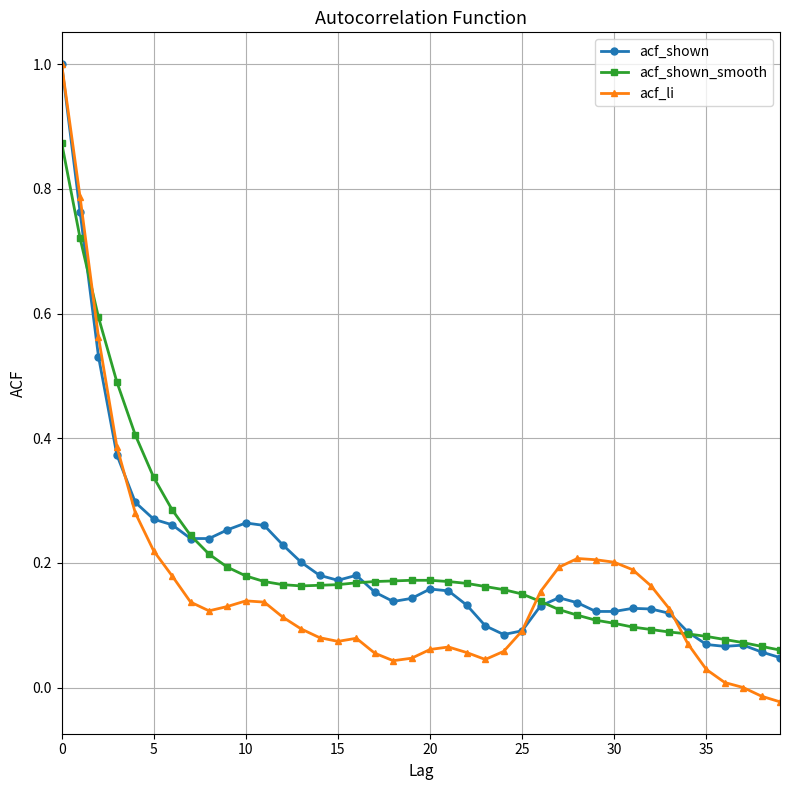

True or false: acf_shown has more than 0 points higher than both neighbors.

True